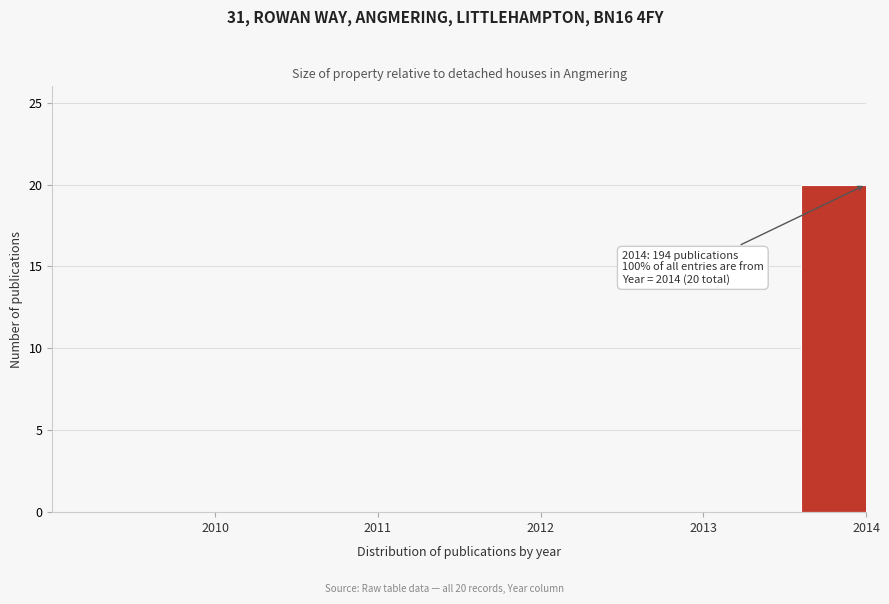

Reading left to right, transcribe all the data shown in this chart.

2010=0	2011=0	2012=0	2013=0	2014=20